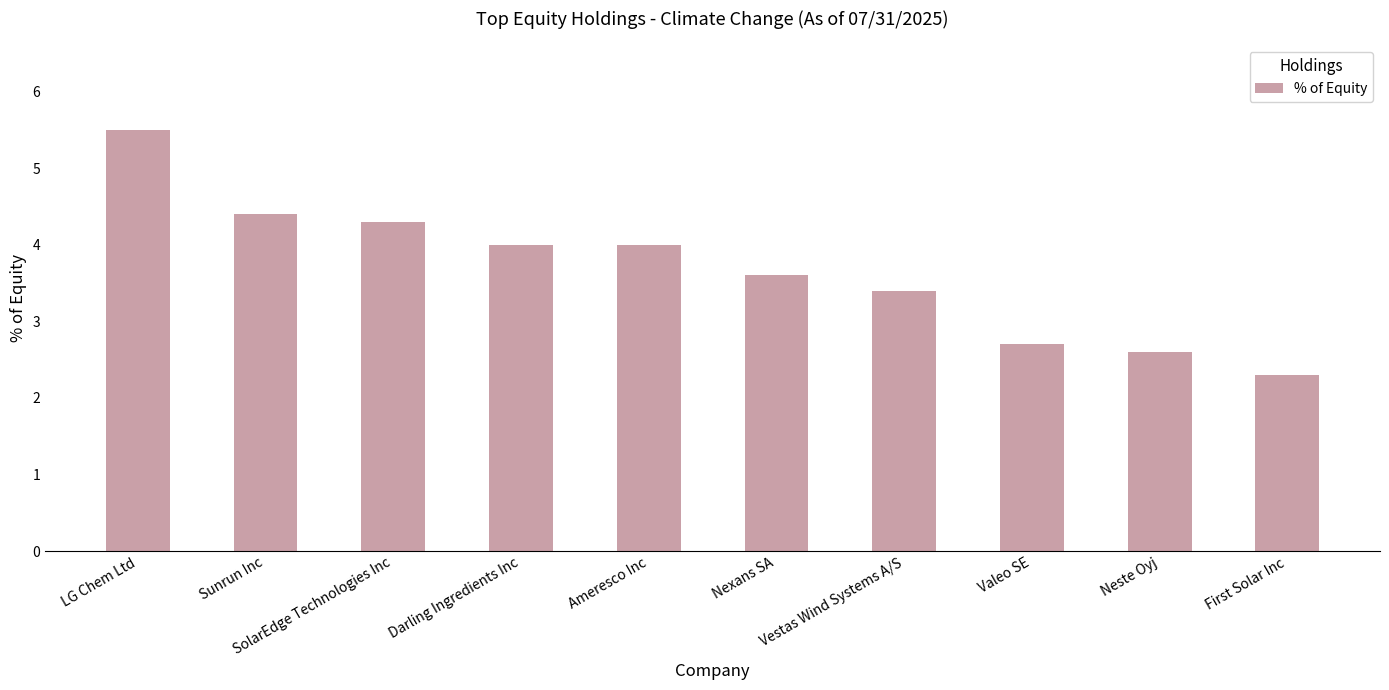

The value at LG Chem Ltd is 5.5. True or false?

True